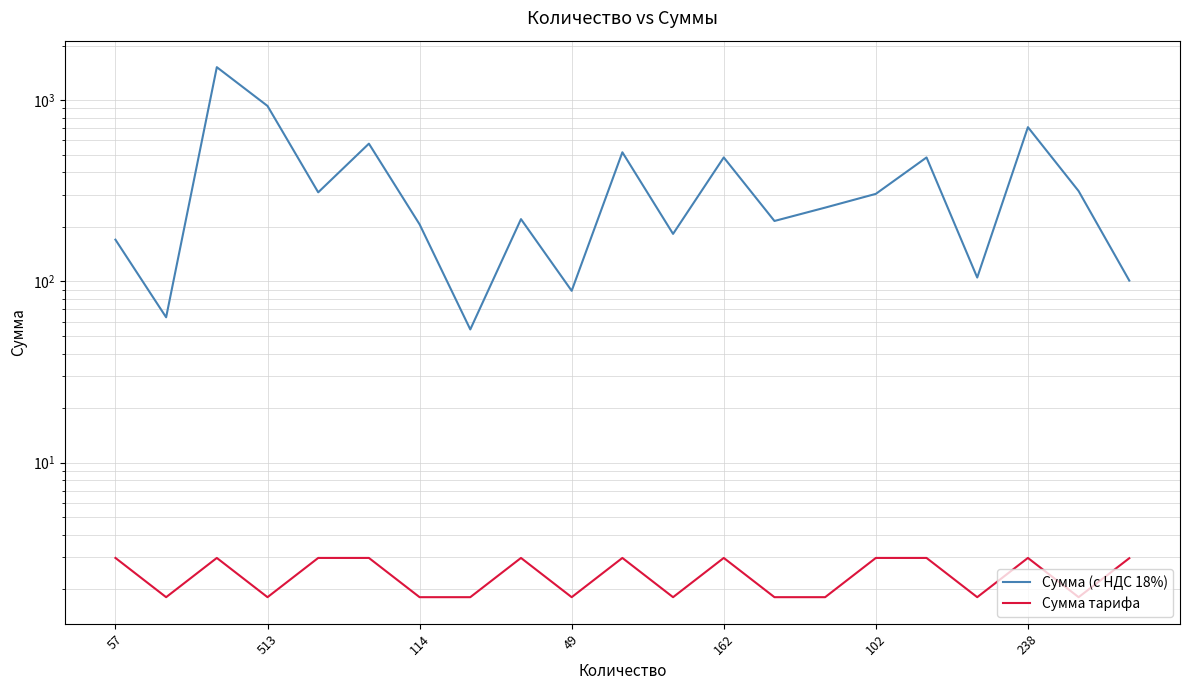

Rank the series by their maximum value, from highest to lowest.

Сумма (с НДС 18%), Сумма тарифа